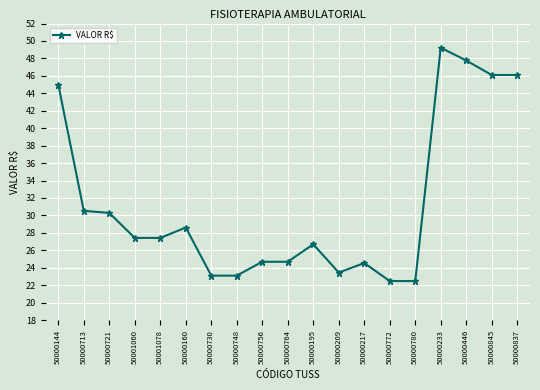

What is the average value?

31.2